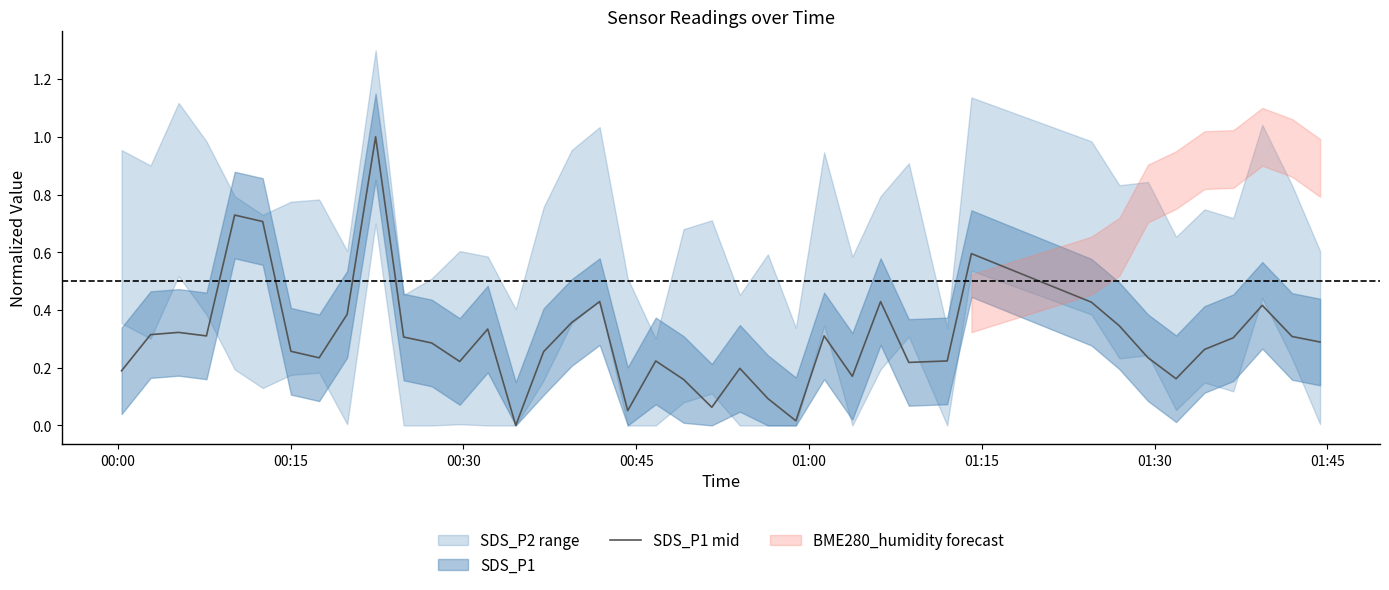

What is the value of the 28th point from the left?

0.4